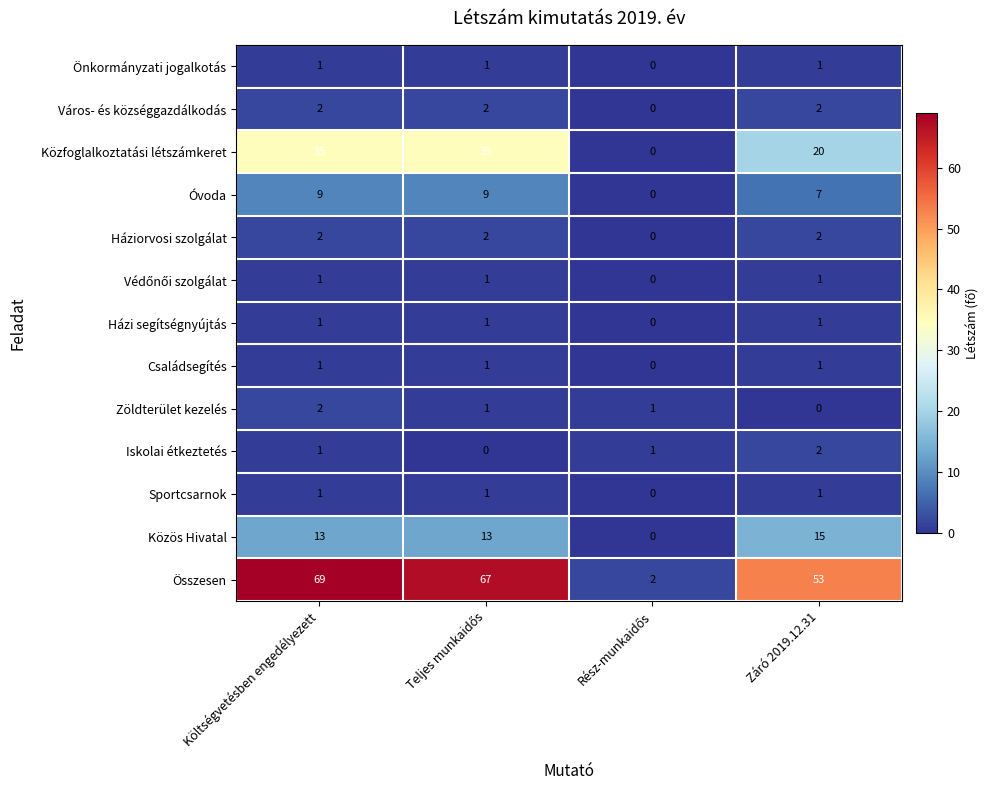

What value does the Közfoglalkoztatási létszámkeret series have at Záró 2019.12.31, to the nearest 5?

20